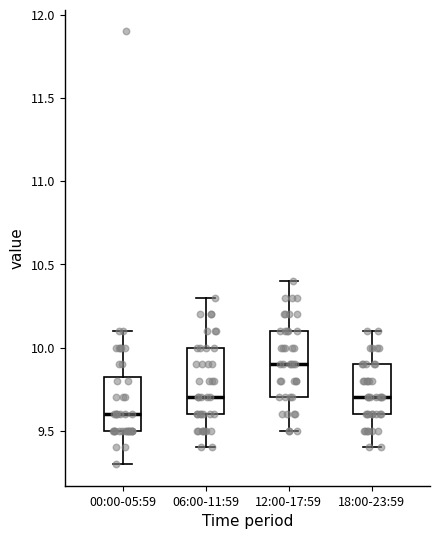

Where does the lower whisker of the box for 06:00-11:59 end on the y-axis? The values are not printed on the chart, so give them approximately, as read against the axis.

9.40